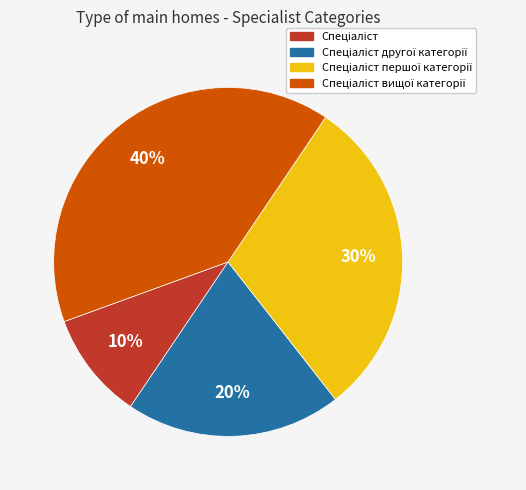

How many slices are in this pie chart?

4